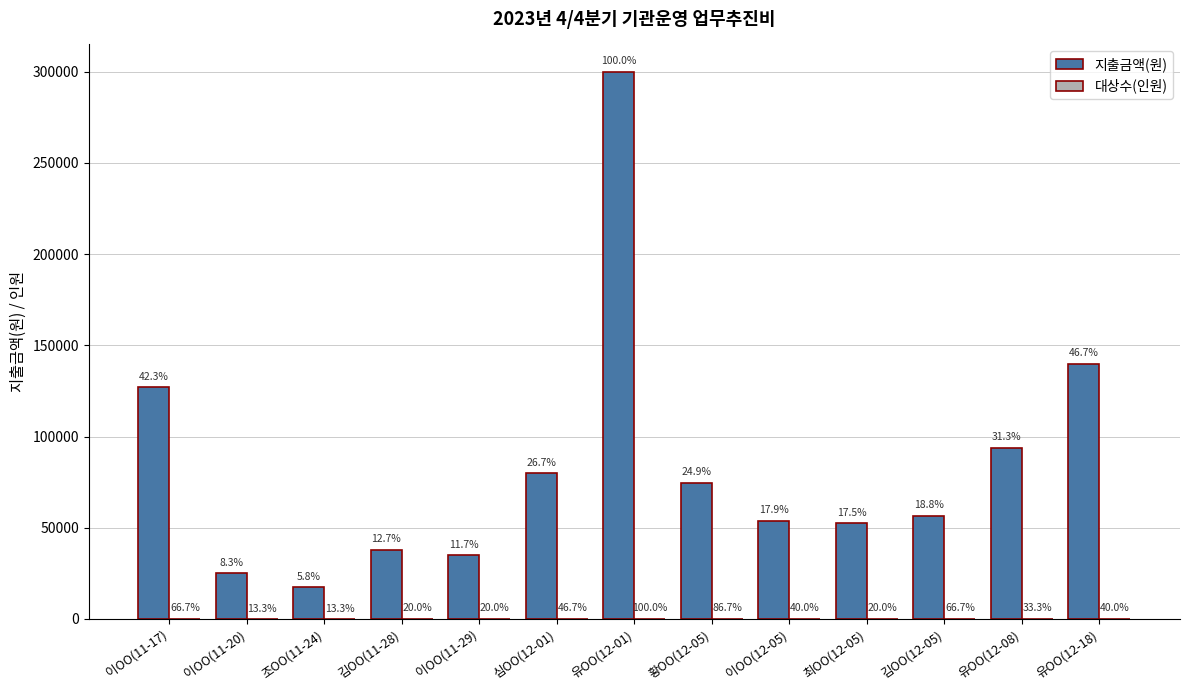

At which label does 지출금액(원) reach its minimum?

조OO(11-24)